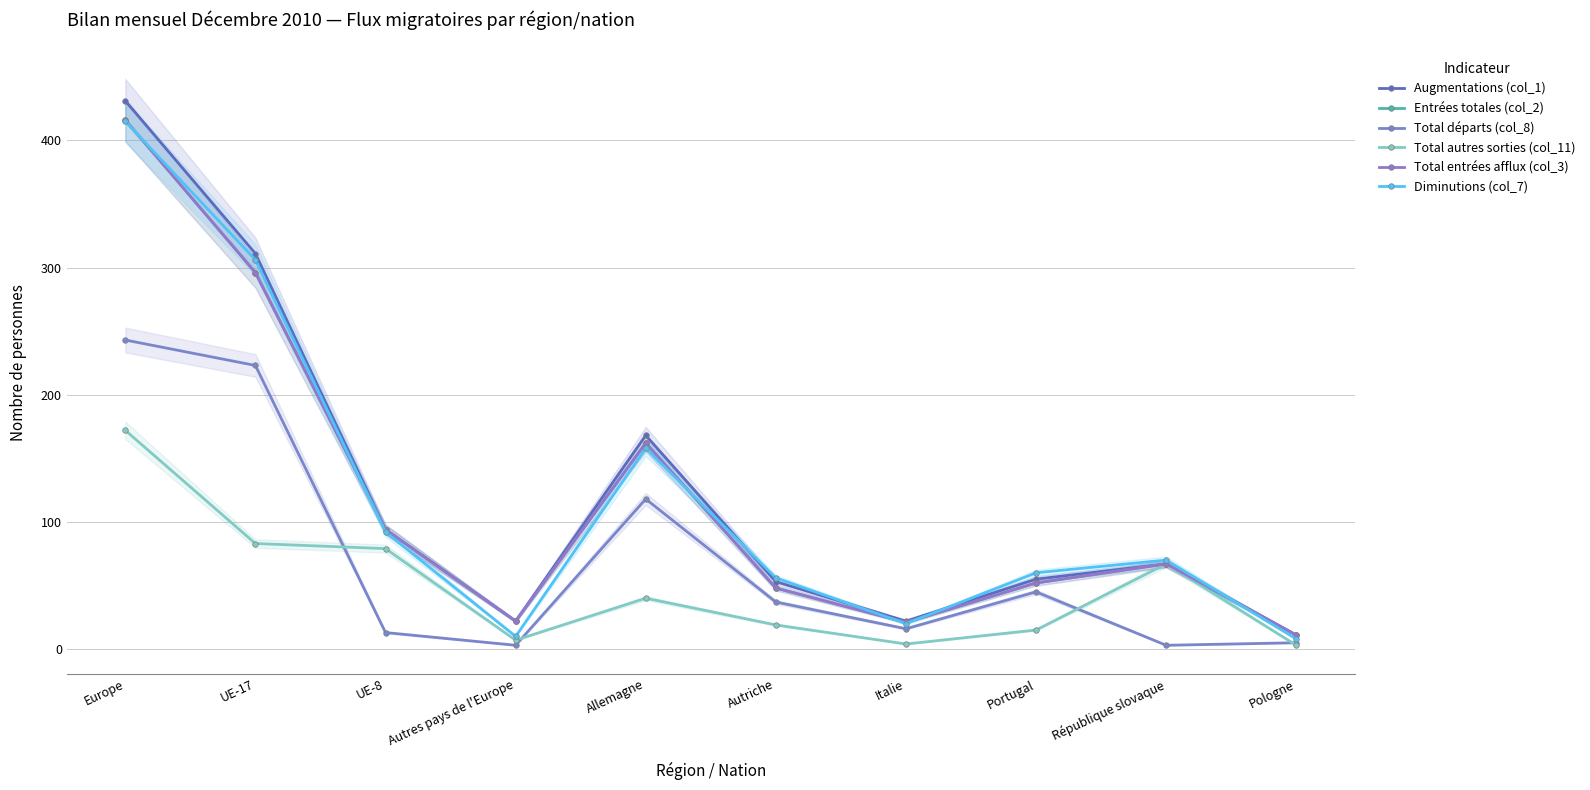

What is the label of the 6th point from the right?

Allemagne